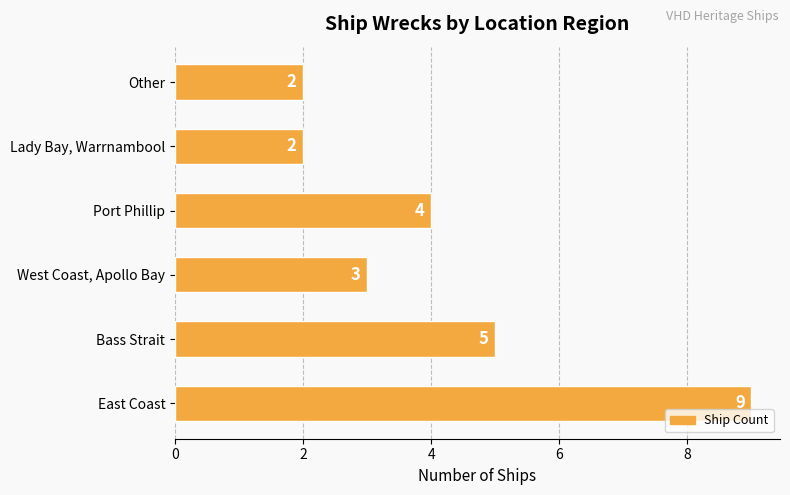

What is the approximate value at West Coast, Apollo Bay?

3